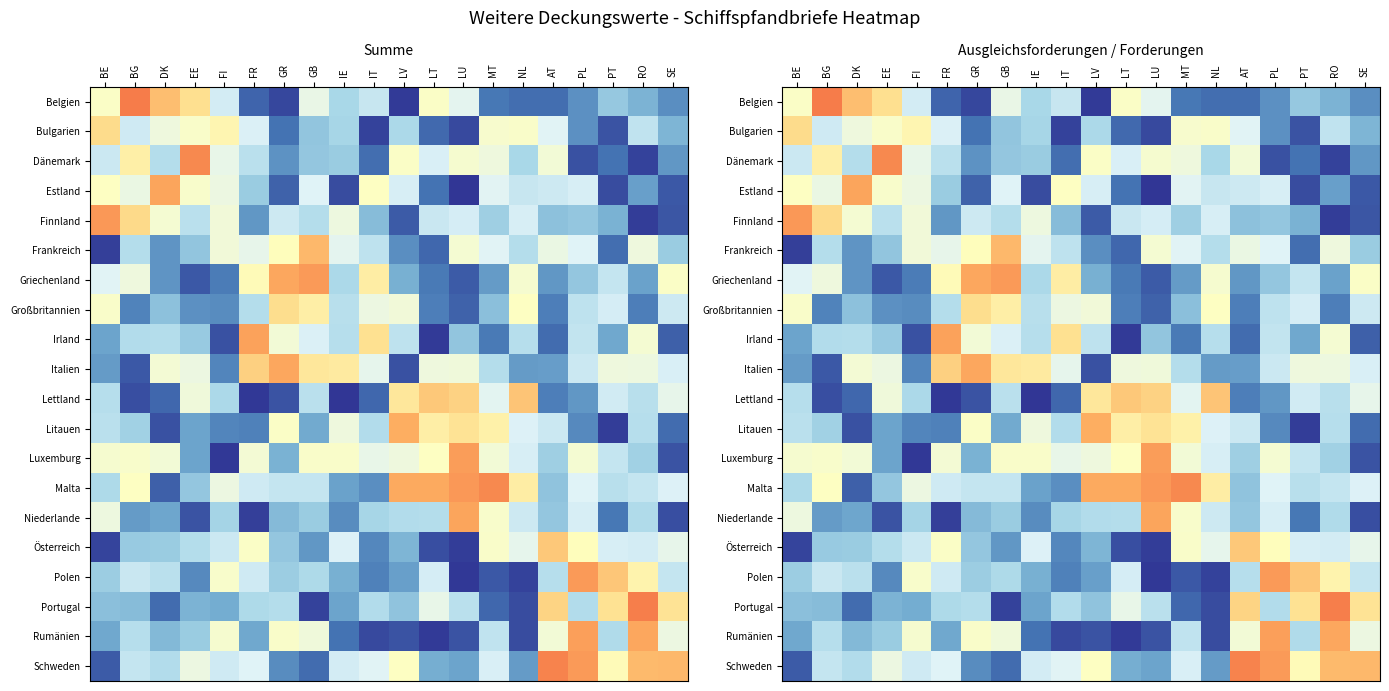

What is the spread (max minus min) of values at PL?

1.4